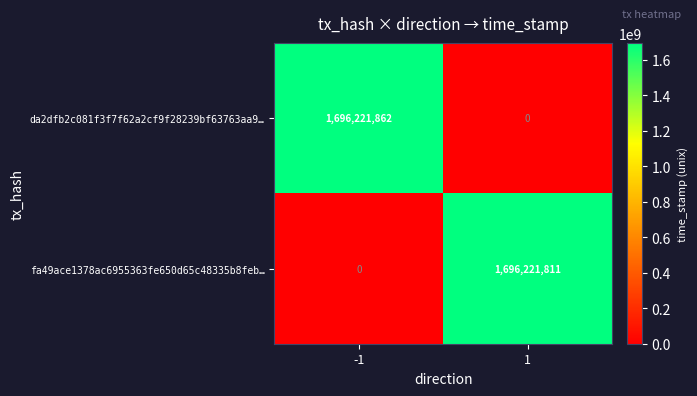

What is the greatest value displayed?

1696221862